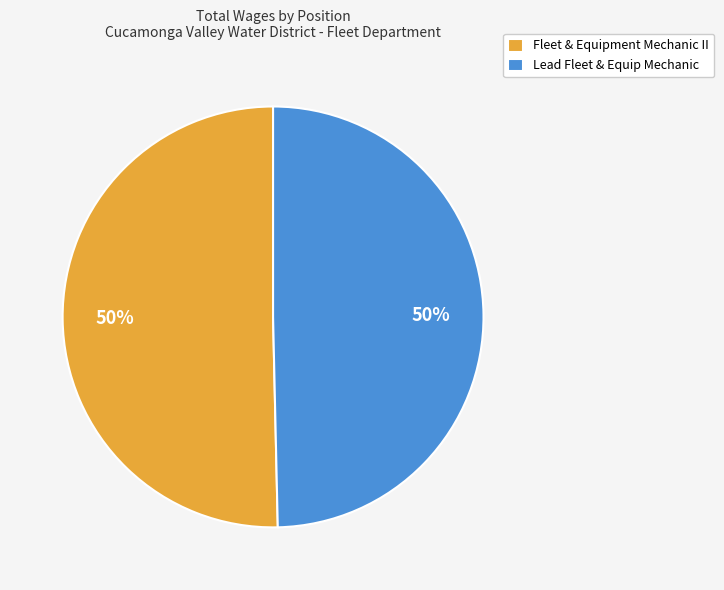

True or false: Fleet & Equipment Mechanic II accounts for 50% of the total.

True